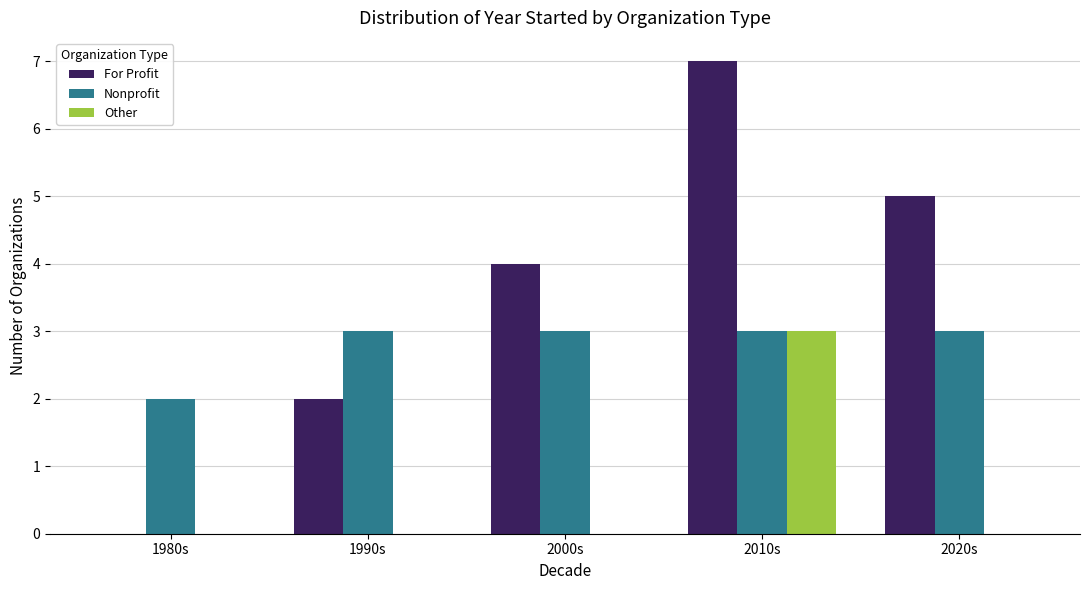

What is the sum of the Nonprofit values at 2020s and 2010s?

6